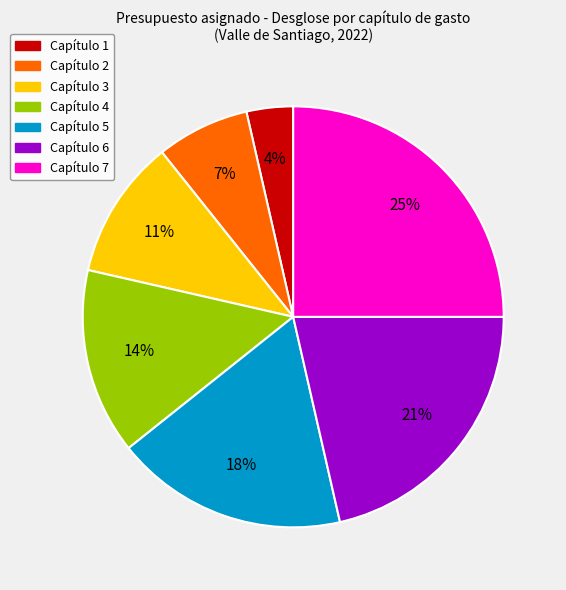

Do Capítulo 5 and Capítulo 6 together represent more than half of the pie?

No